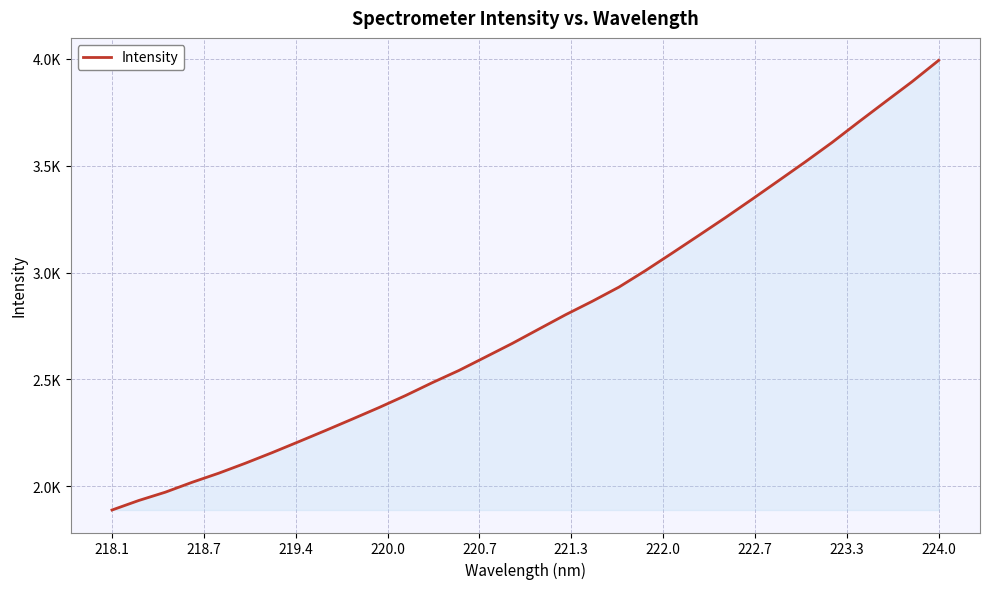

True or false: the data has more than 0 interior local peaks.

False